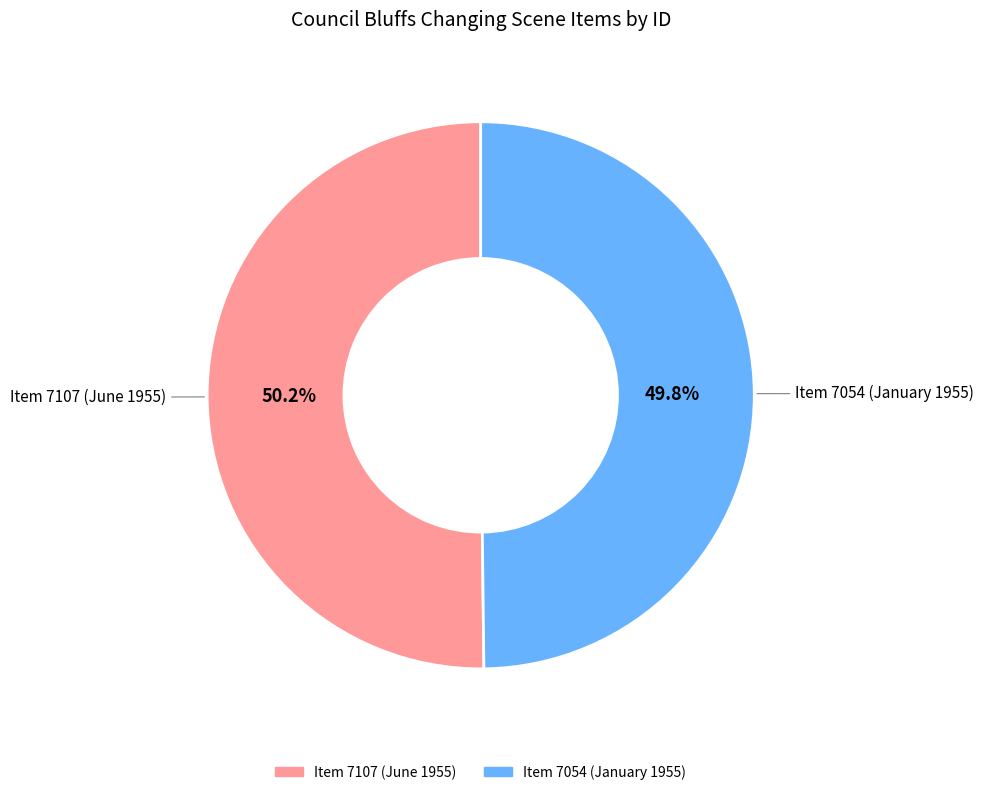

What is the ratio of the value at Item 7054 (January 1955) to the value at Item 7107 (June 1955)?

1.0